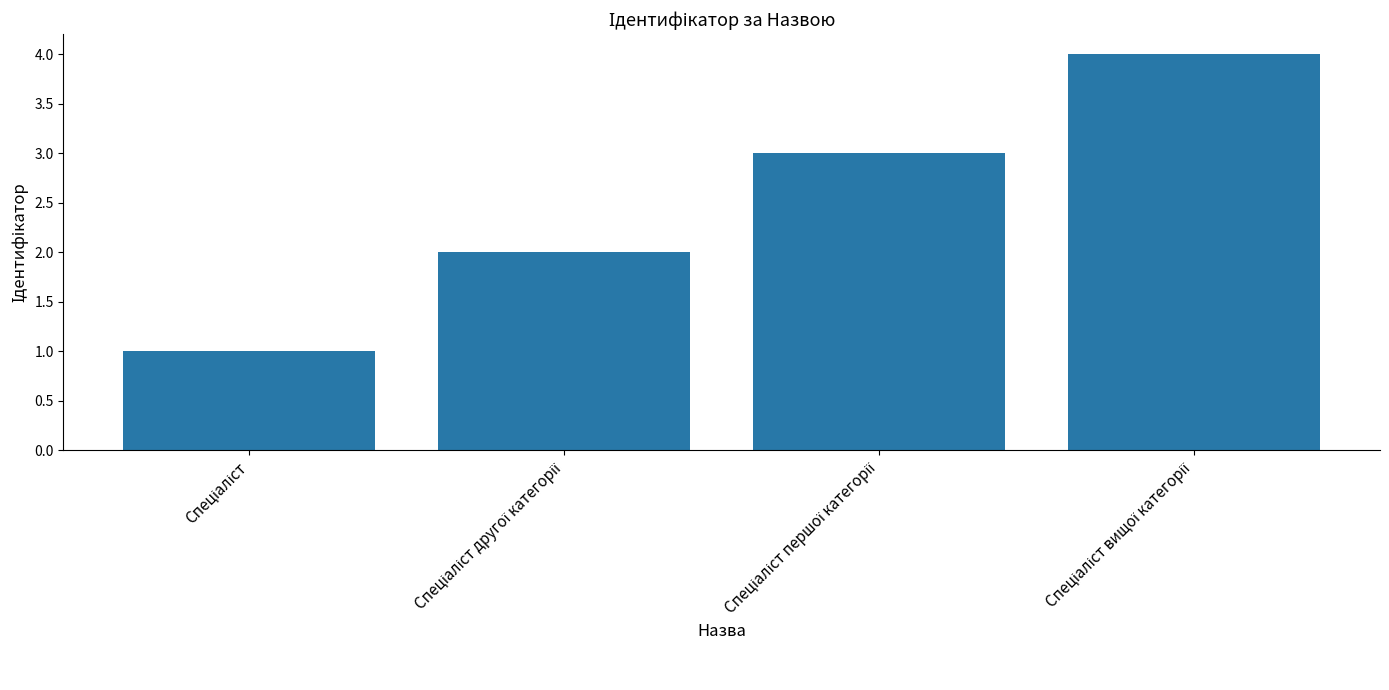

What is the greatest value displayed?

4